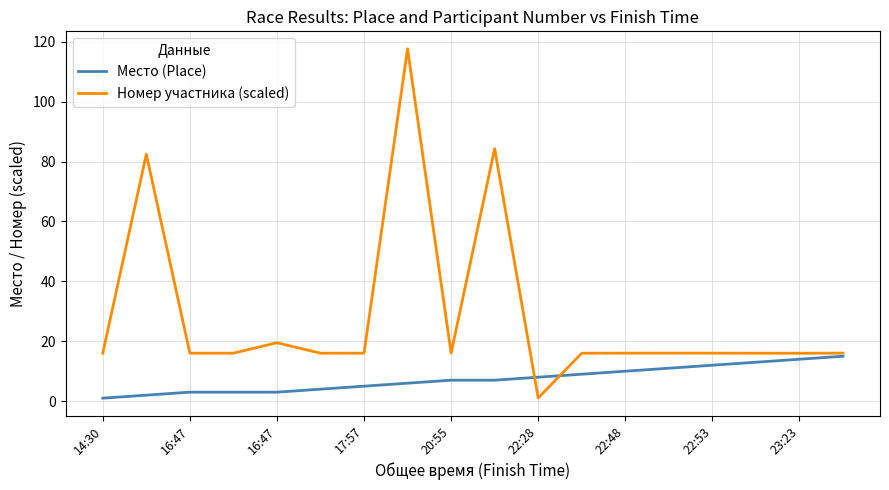

True or false: Номер участника (scaled) has more than 1 points higher than both neighbors.

True